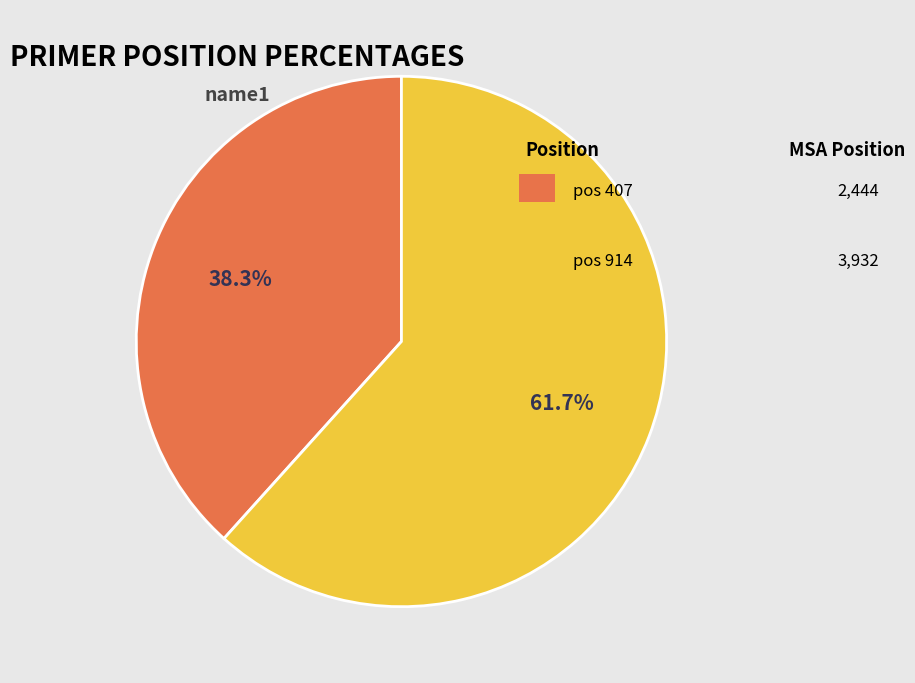

Is there any slice that represents more than half of the pie?

Yes